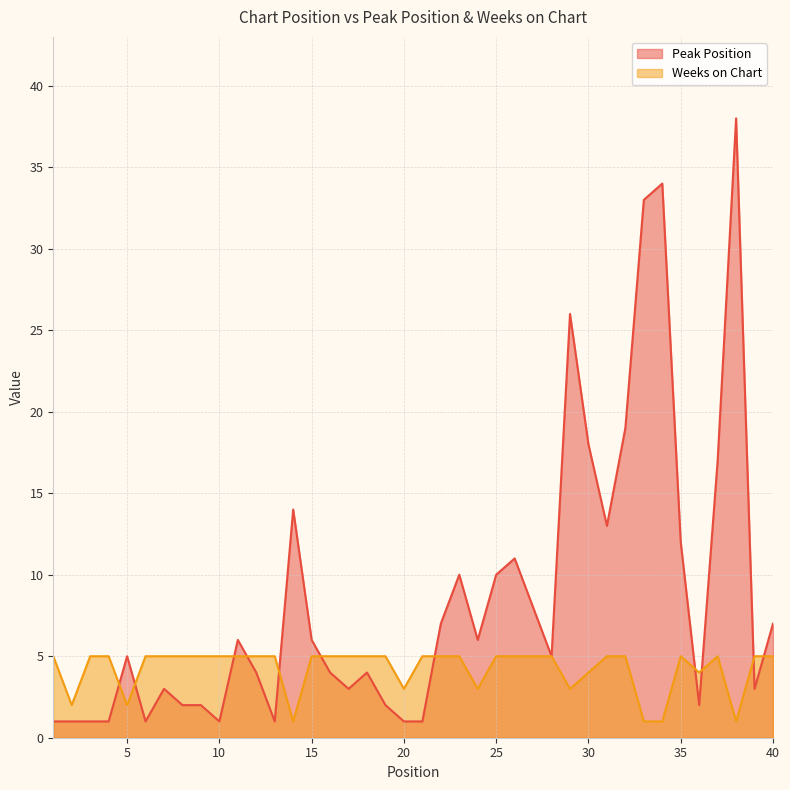

After their last crossing, which series has the higher values: Peak Position or Weeks on Chart?

Peak Position